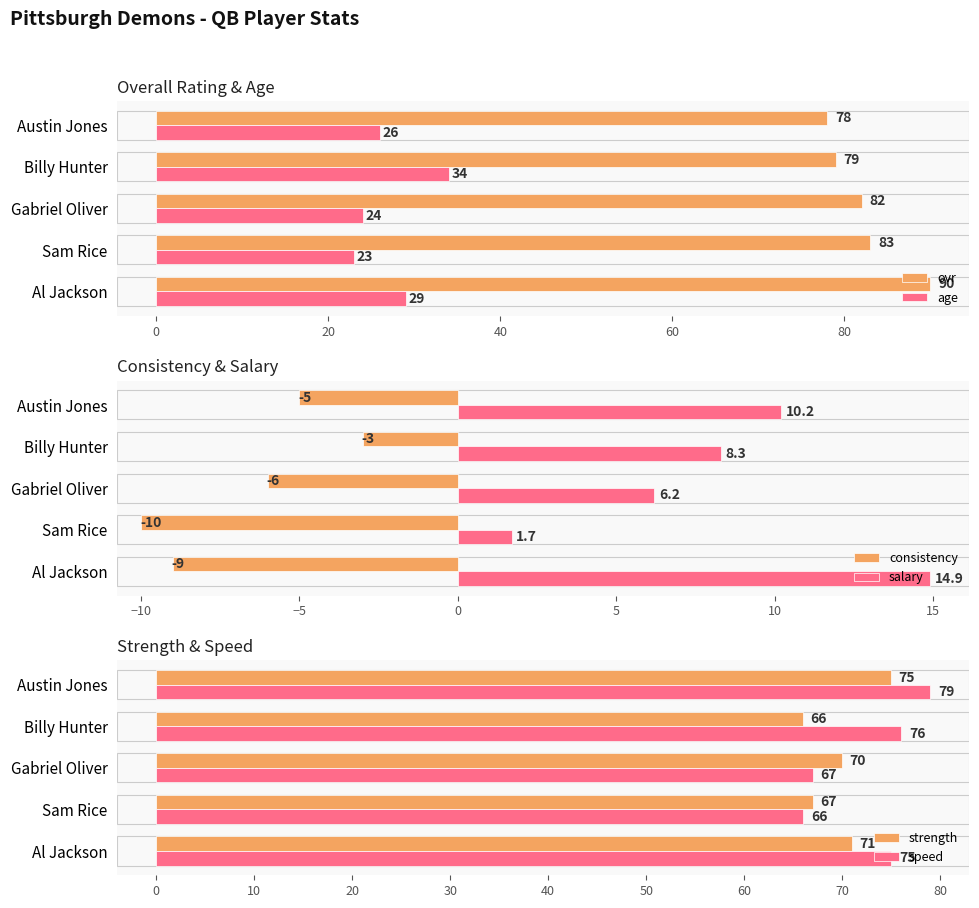

The salary series shows 8.3 at Billy Hunter. True or false?

True